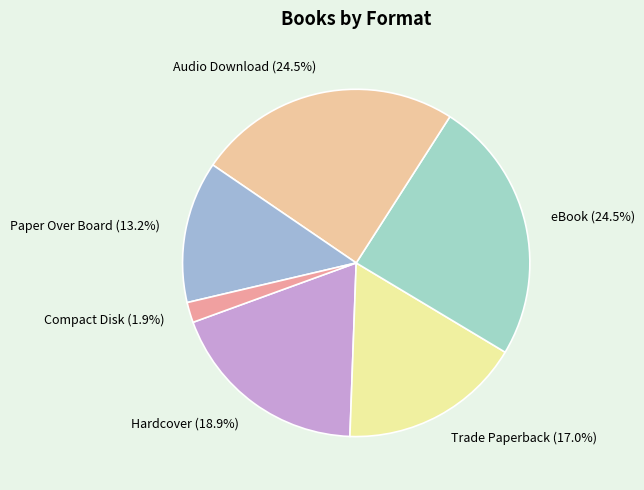

Is the sum of Paper Over Board and Audio Download greater than half?

No